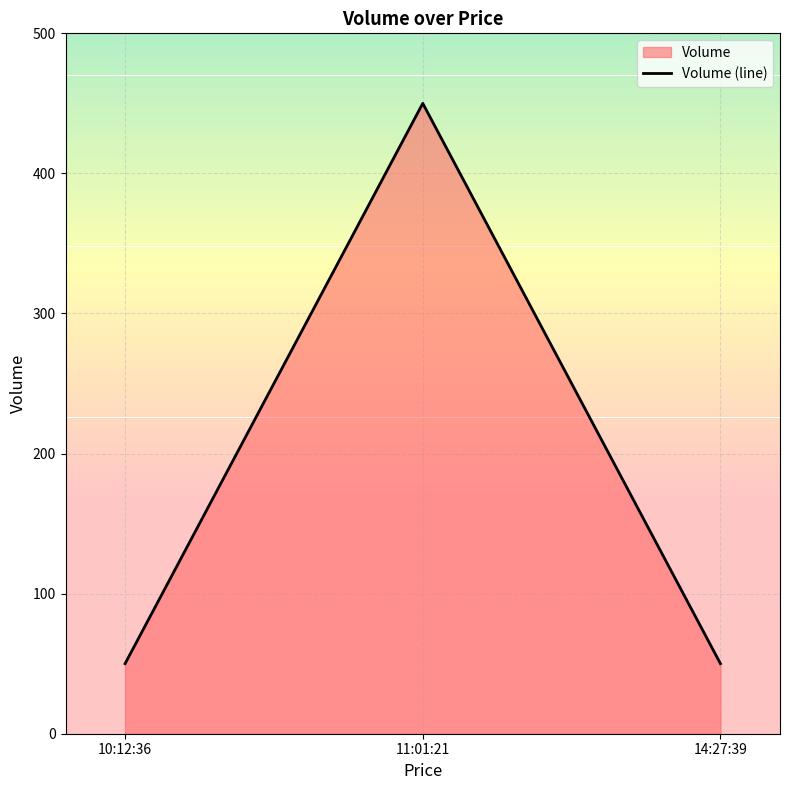

How many values are between 50 and 450?

3